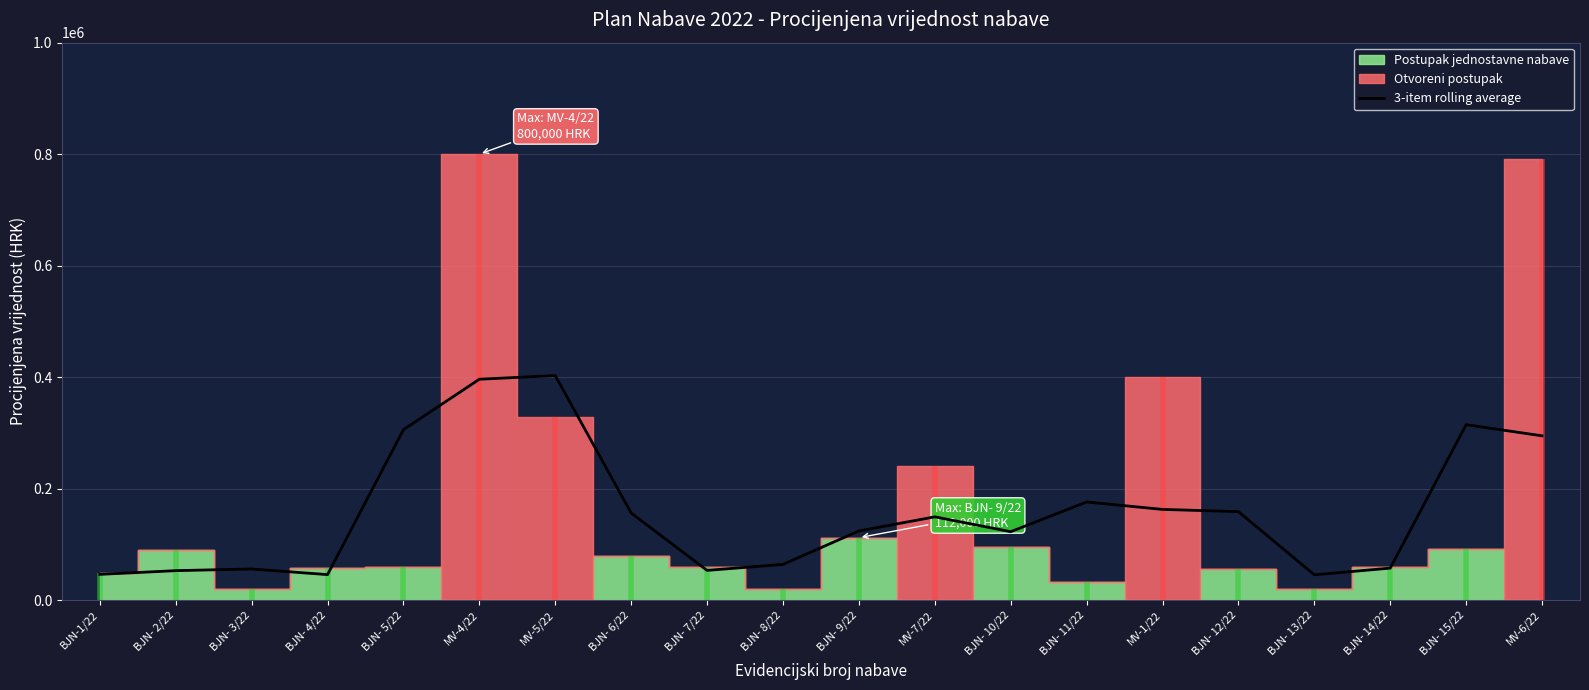

At which category does the chart reach its peak across all series?

MV-5/22